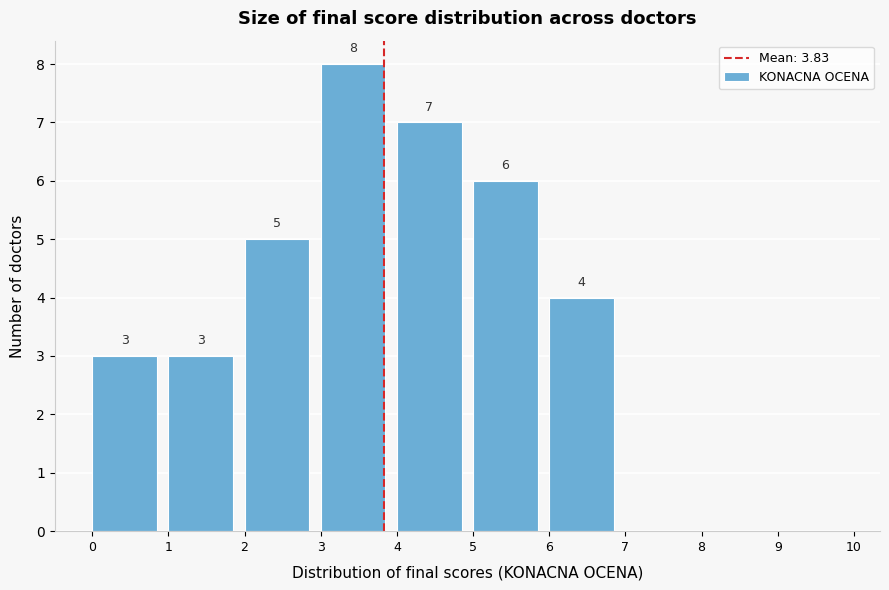

Over which range of the x-axis is the bar tallest?

3 to 4